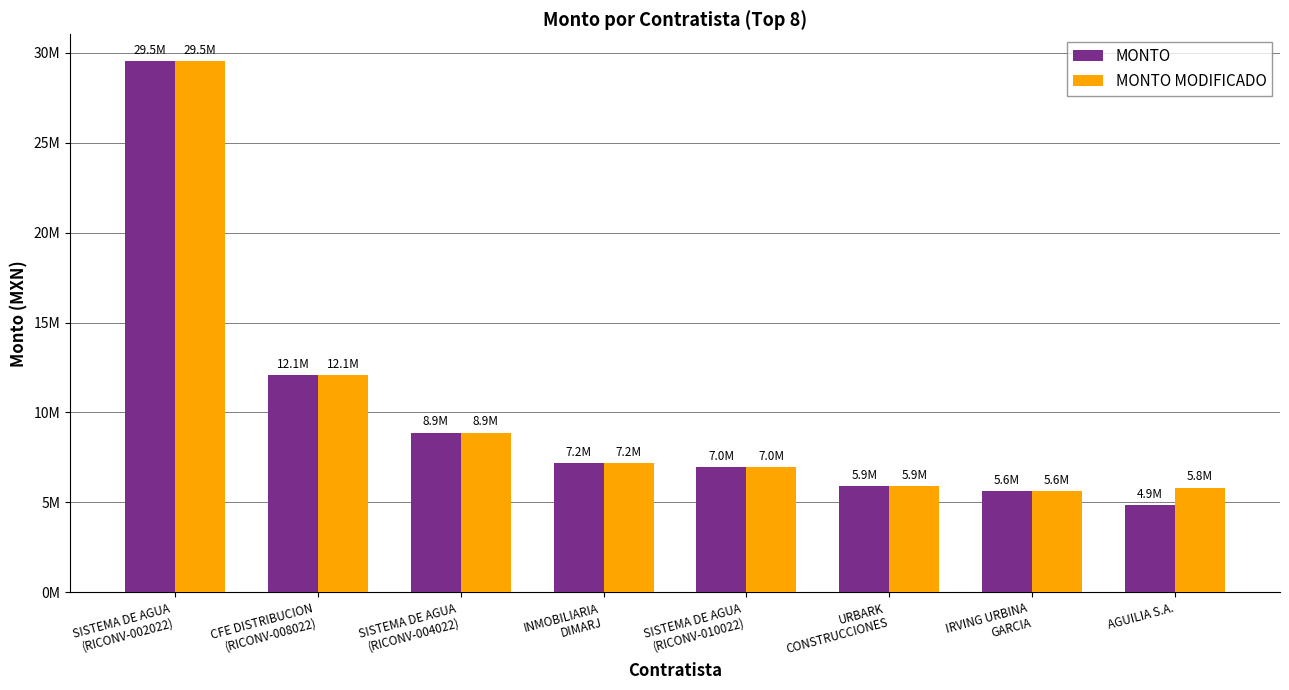

Are the bars grouped side by side (vs. stacked)?

Yes